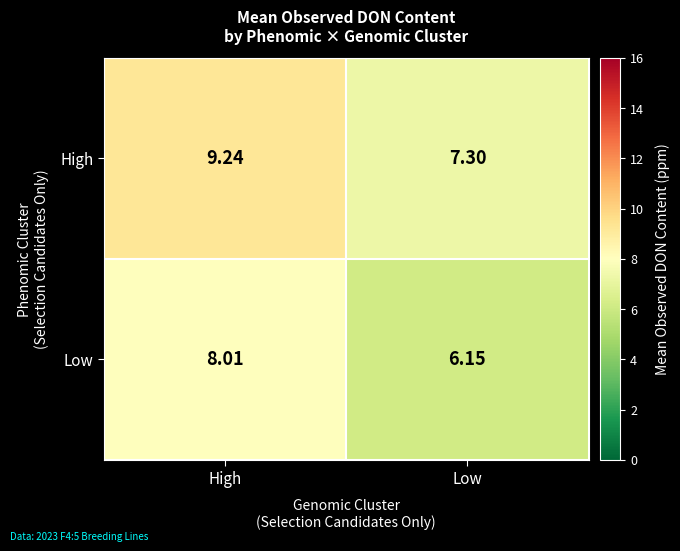

Which label corresponds to the largest value in the chart?

High